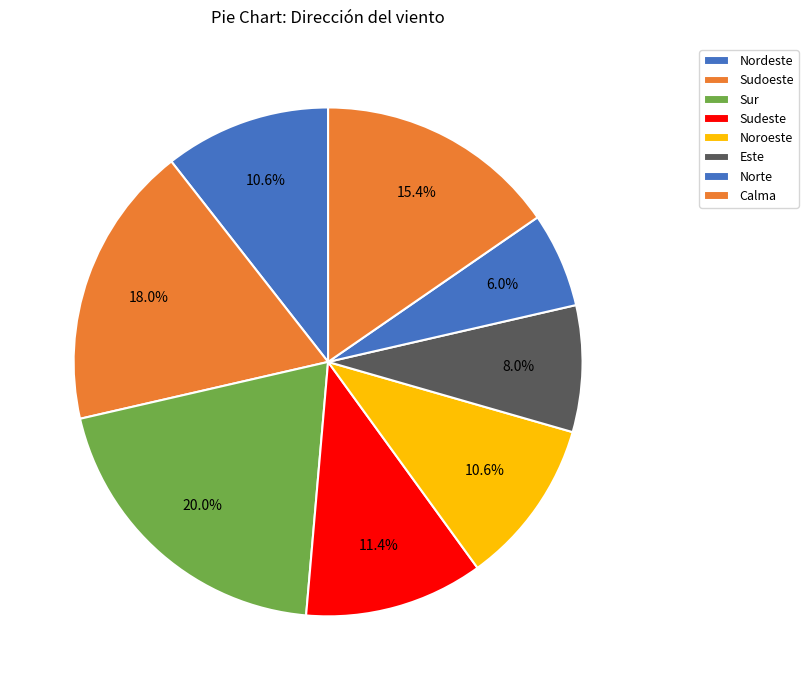

Is Calma the majority of the pie?

No